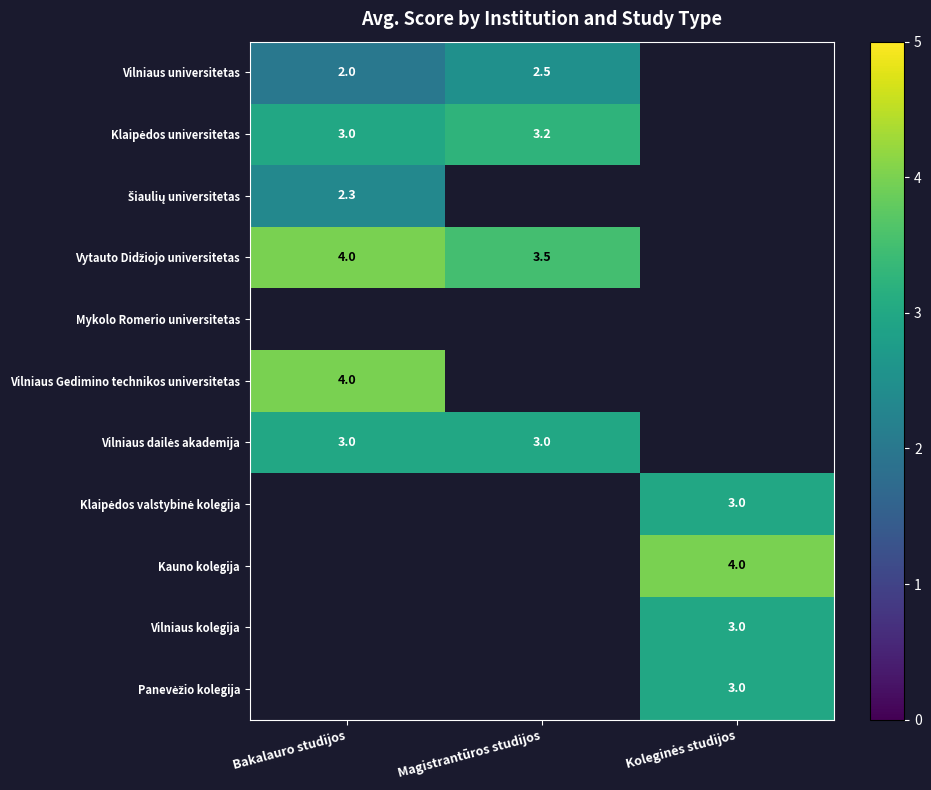

What is the sum of the Vilniaus universitetas values at Magistrantūros studijos and Bakalauro studijos?

4.5